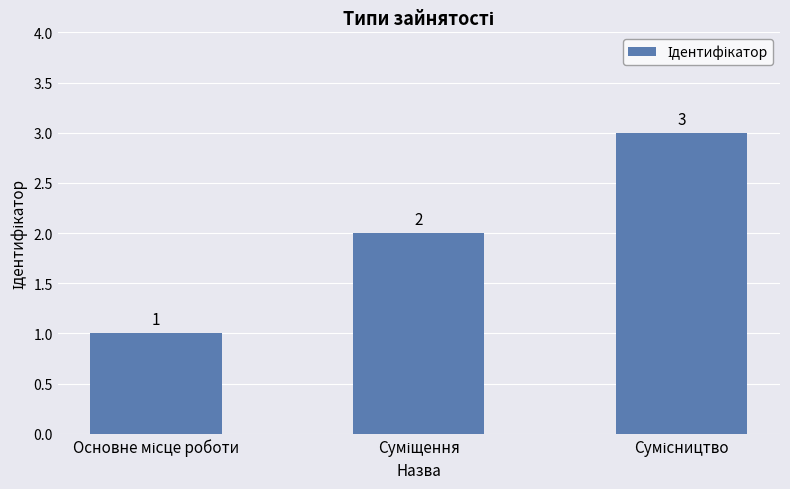

What is the maximum value shown in the chart?

3